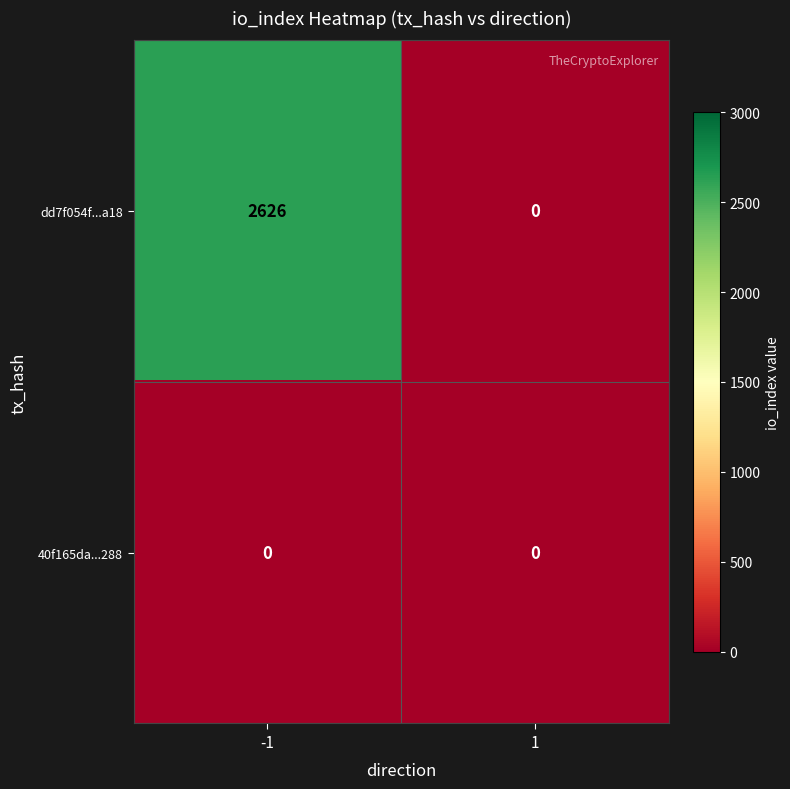

At how many categories does at least one series exceed 754?

1